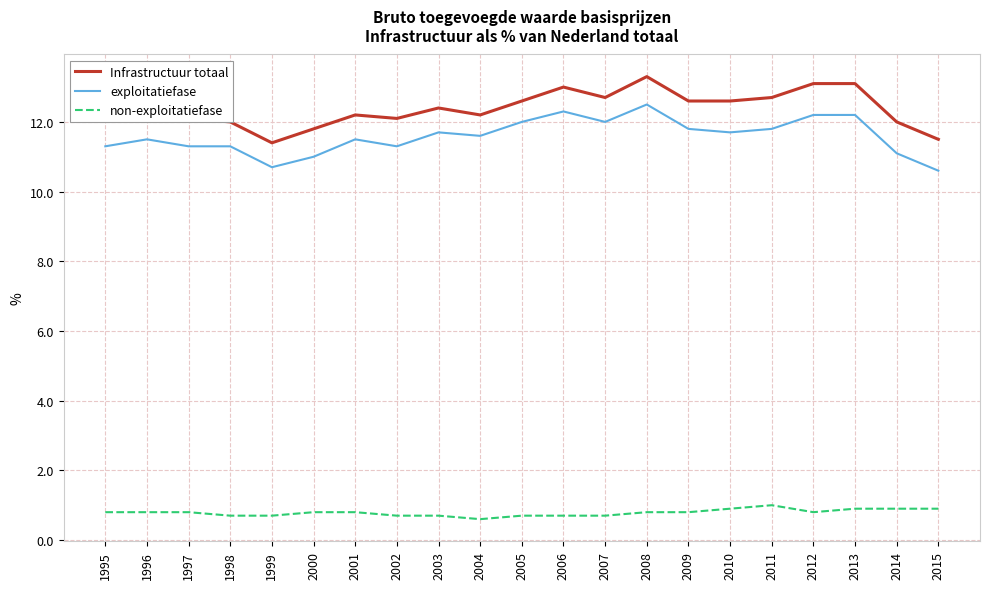

What is the spread (max minus min) of values at 2002?

11.4